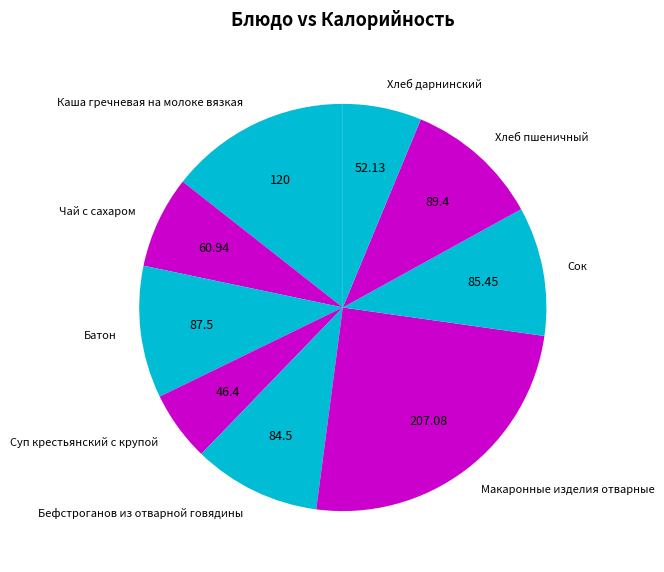

Between Сок and Каша гречневая на молоке вязкая, which is larger?

Каша гречневая на молоке вязкая